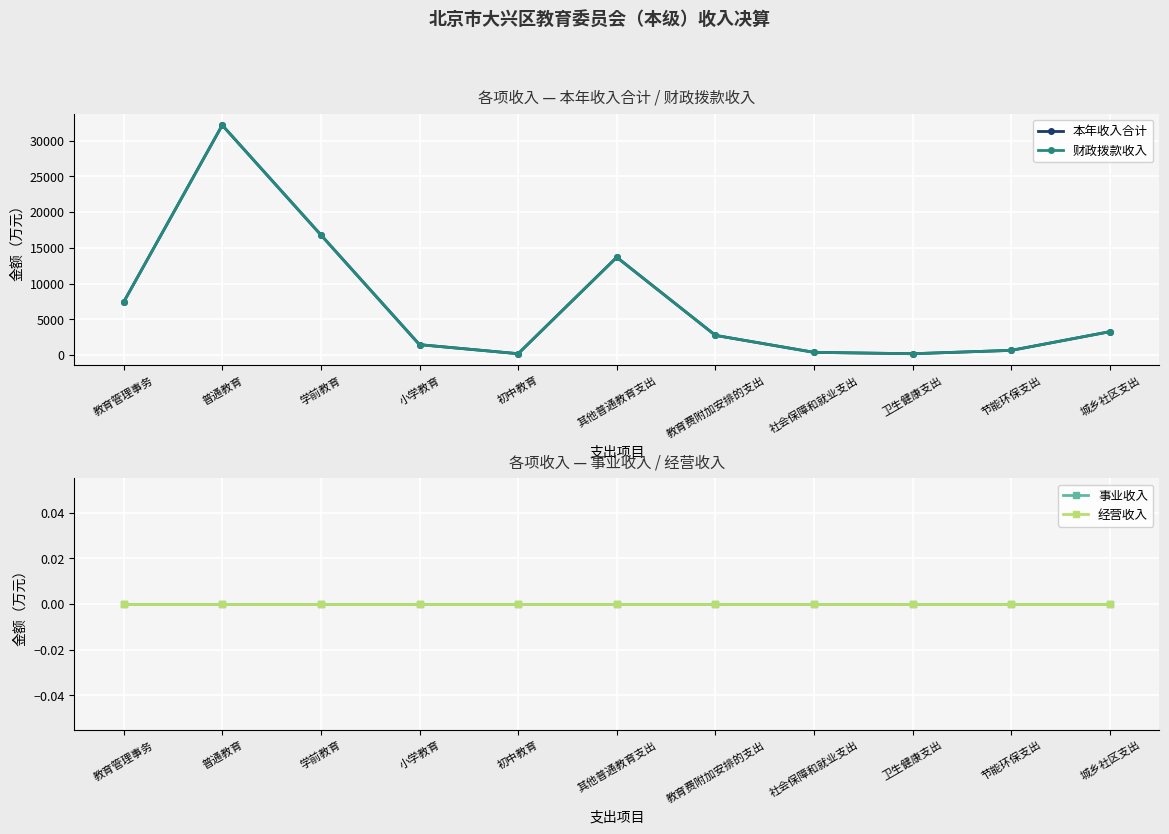

What is the sum of the 本年收入合计 values at 学前教育 and 卫生健康支出?

17001.8